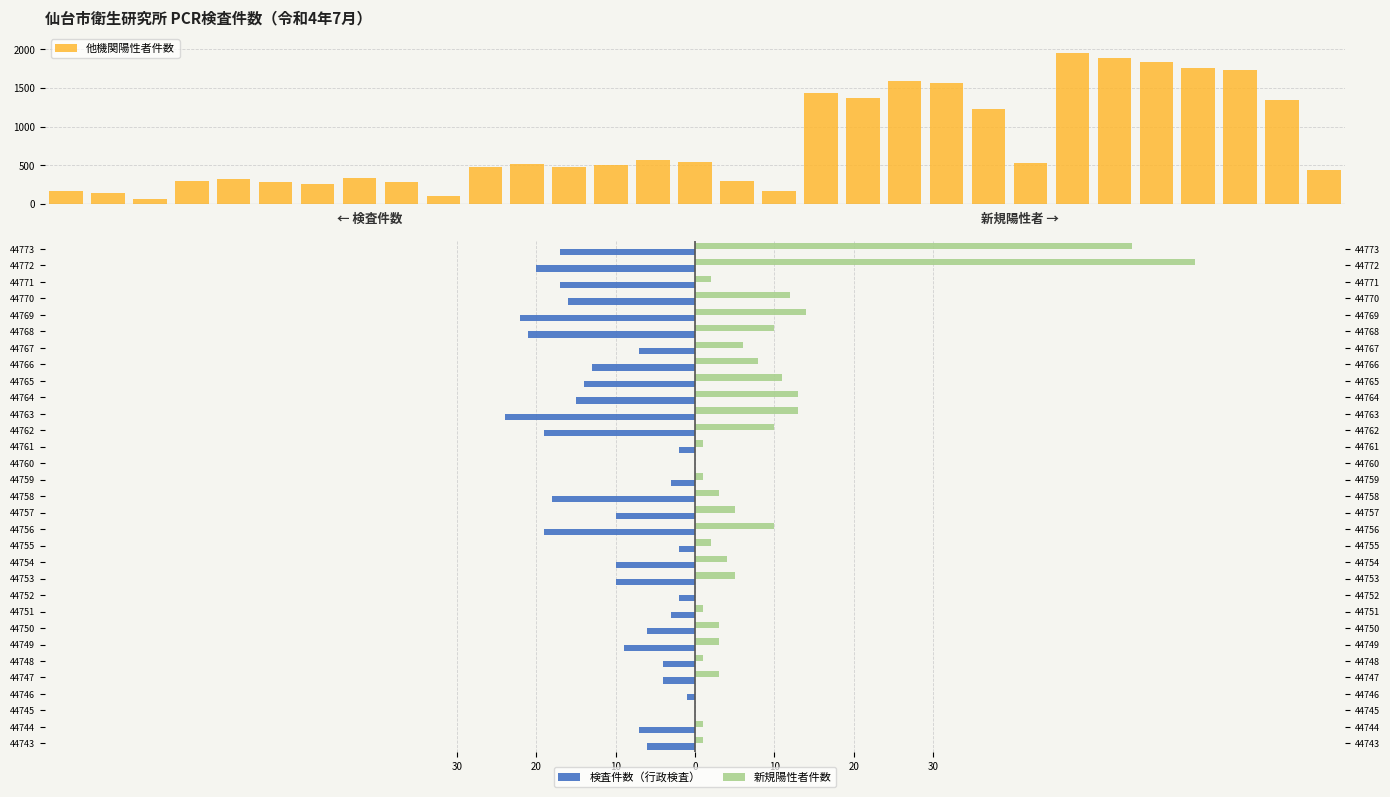

How many groups of bars are there?

31